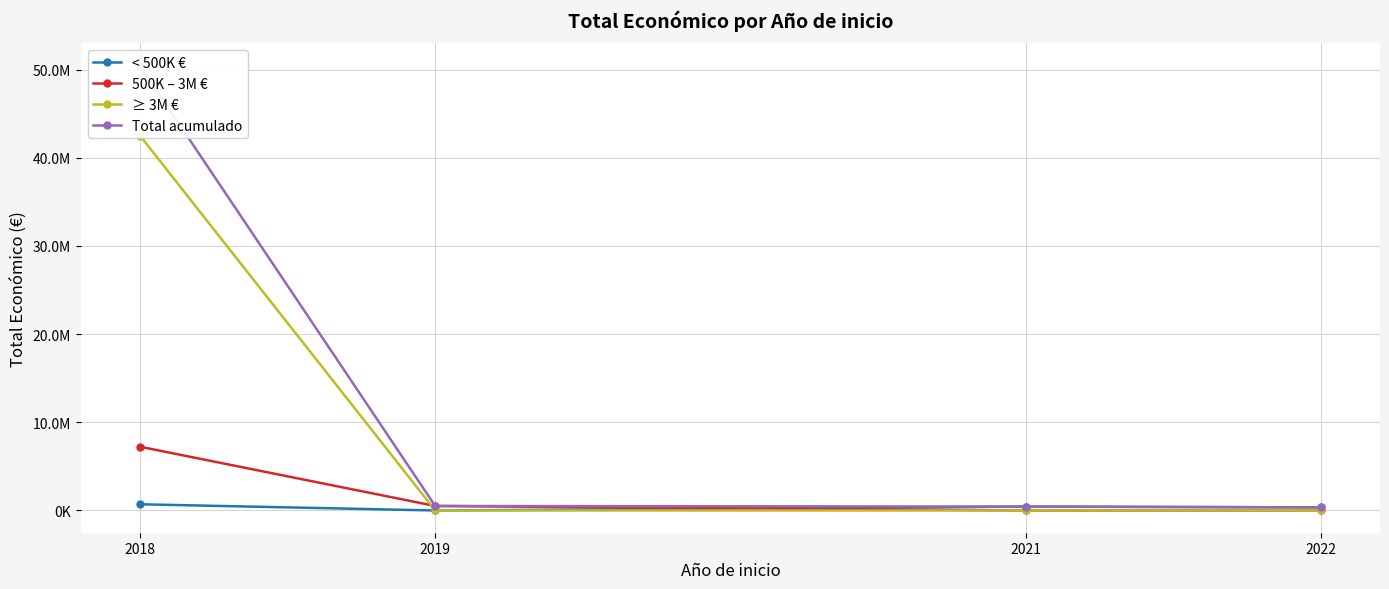

How many data points does each series have?

4